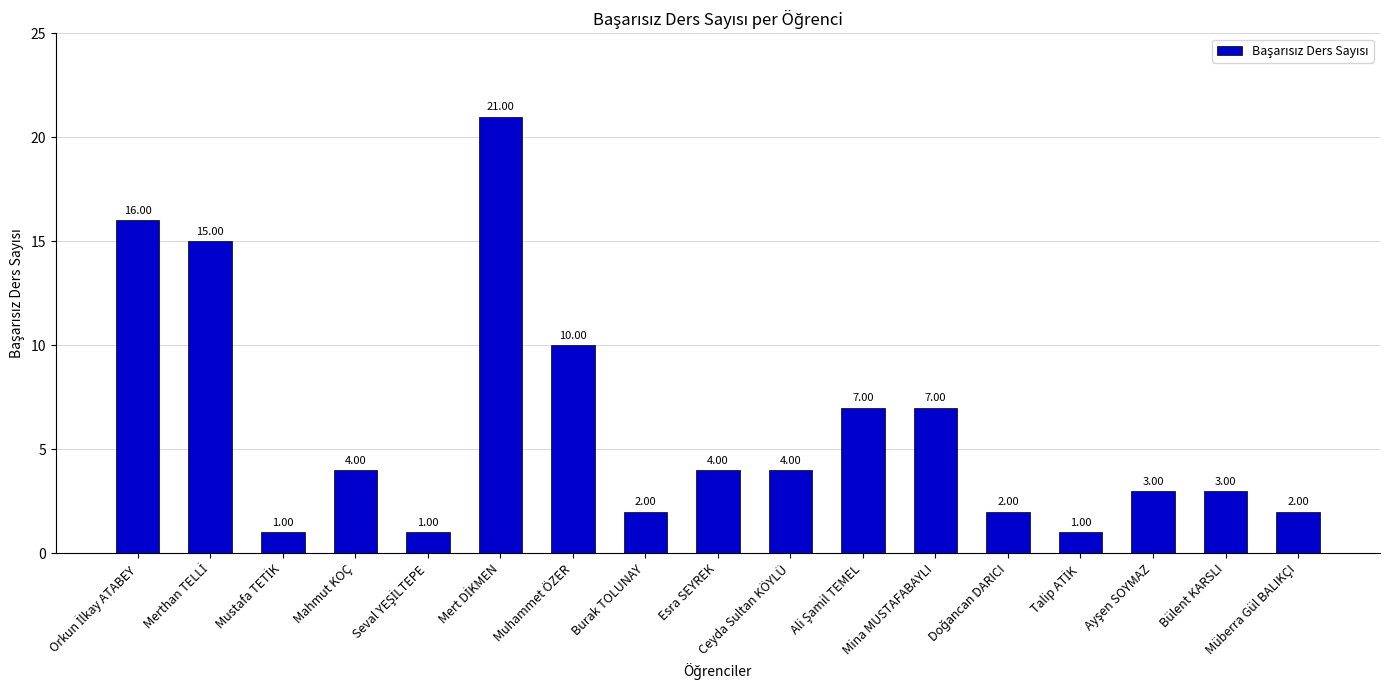

What is the difference between the maximum and minimum values?

20